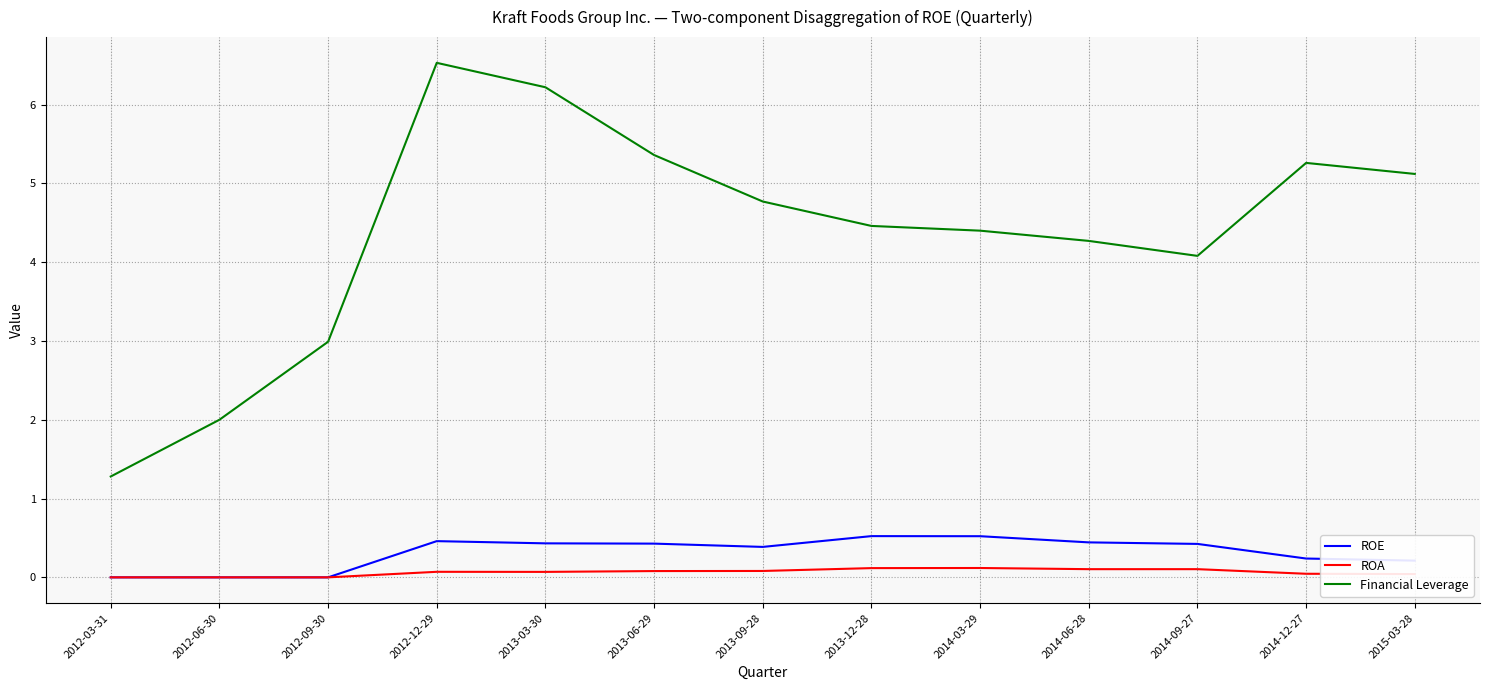

Which series changed the most between 2013-06-29 and 2013-12-28?

Financial Leverage